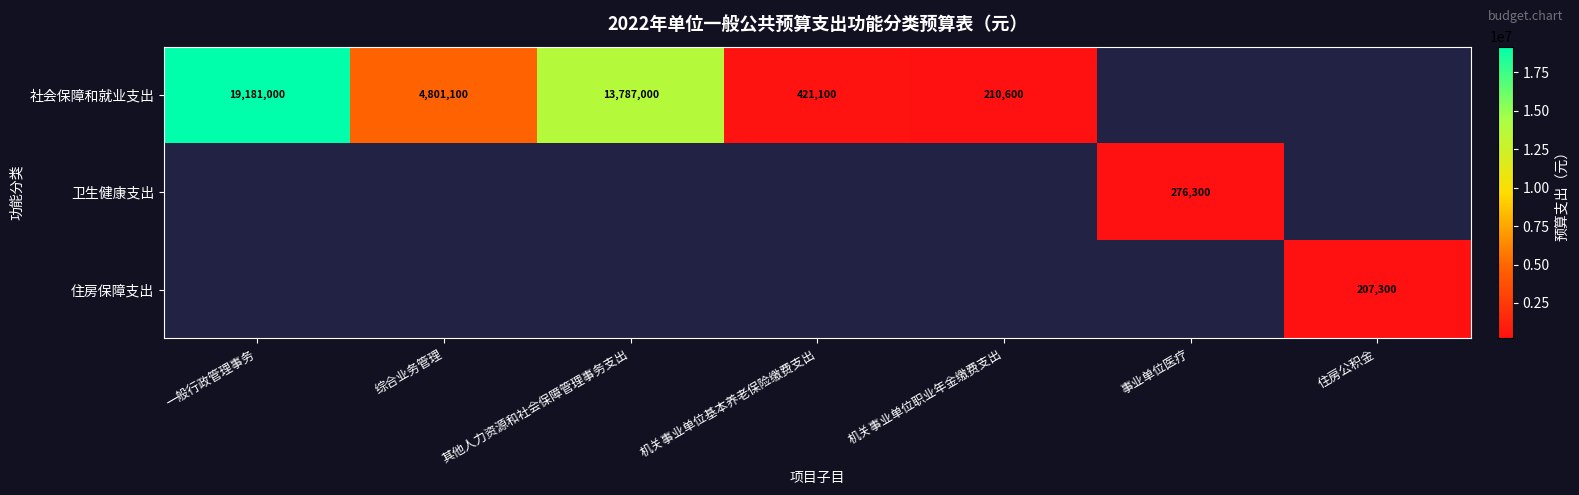

At which category is the sum across all series the highest?

一般行政管理事务